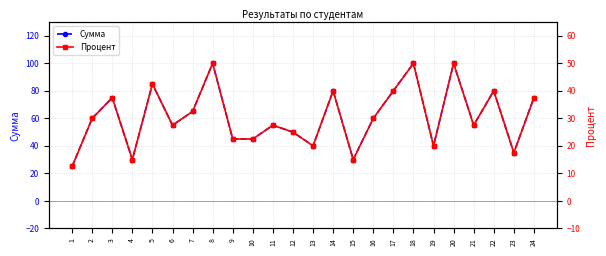

At which category does Процент reach its first local valley?

4